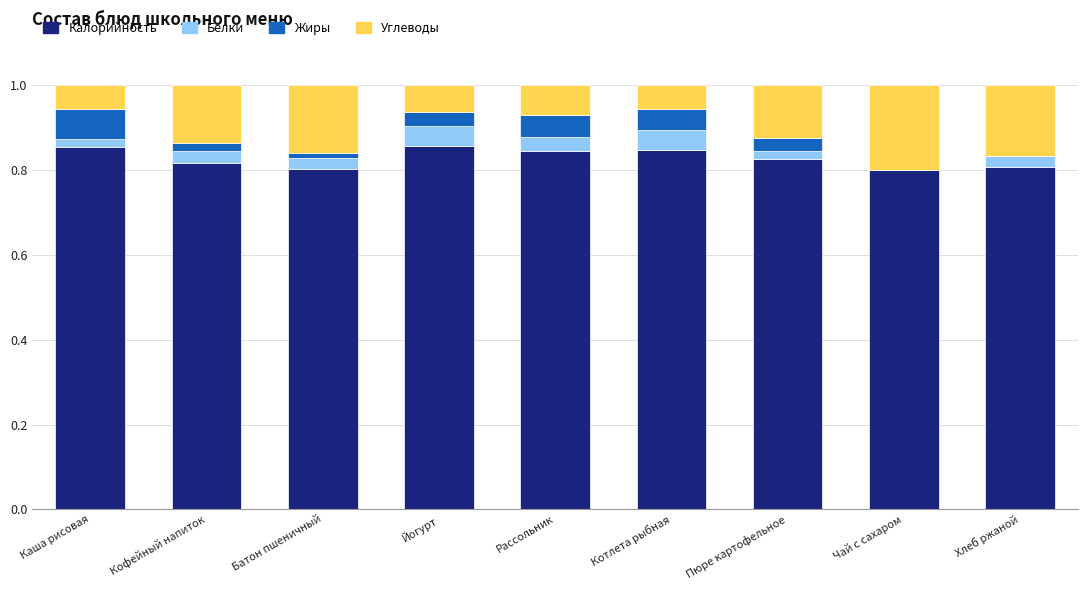

True or false: Калорийность has a value of 0.4 at Йогурт.

False